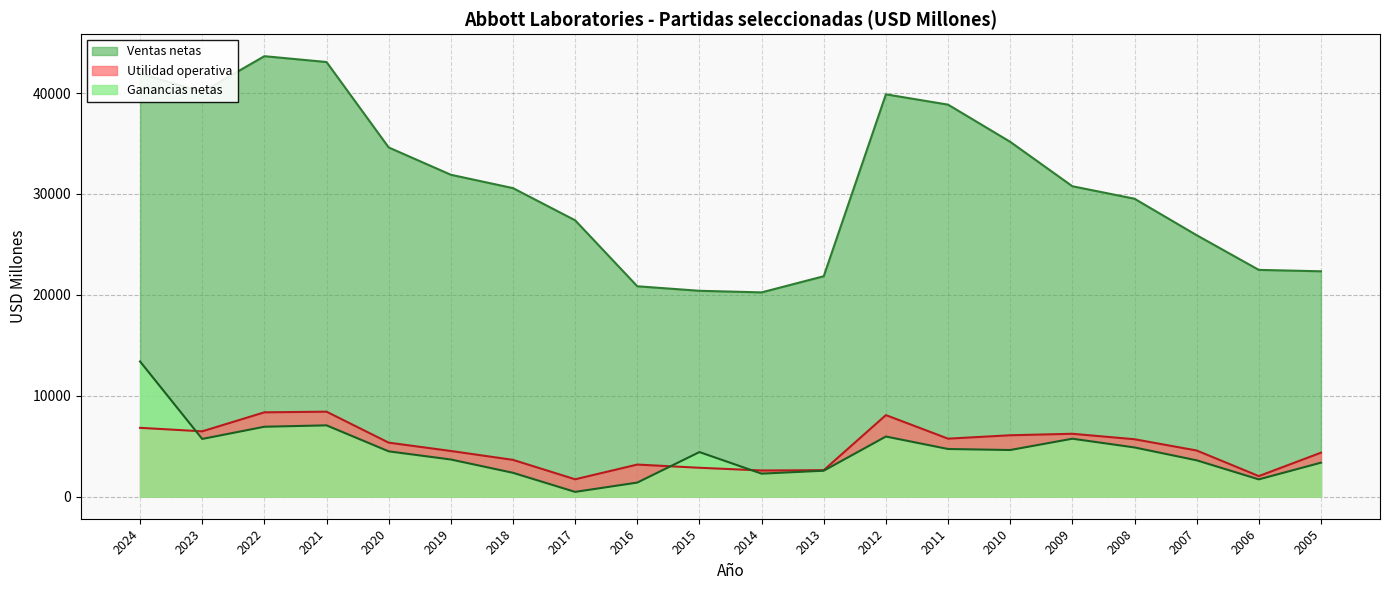

Between 2007 and 2021, which is larger?

2021